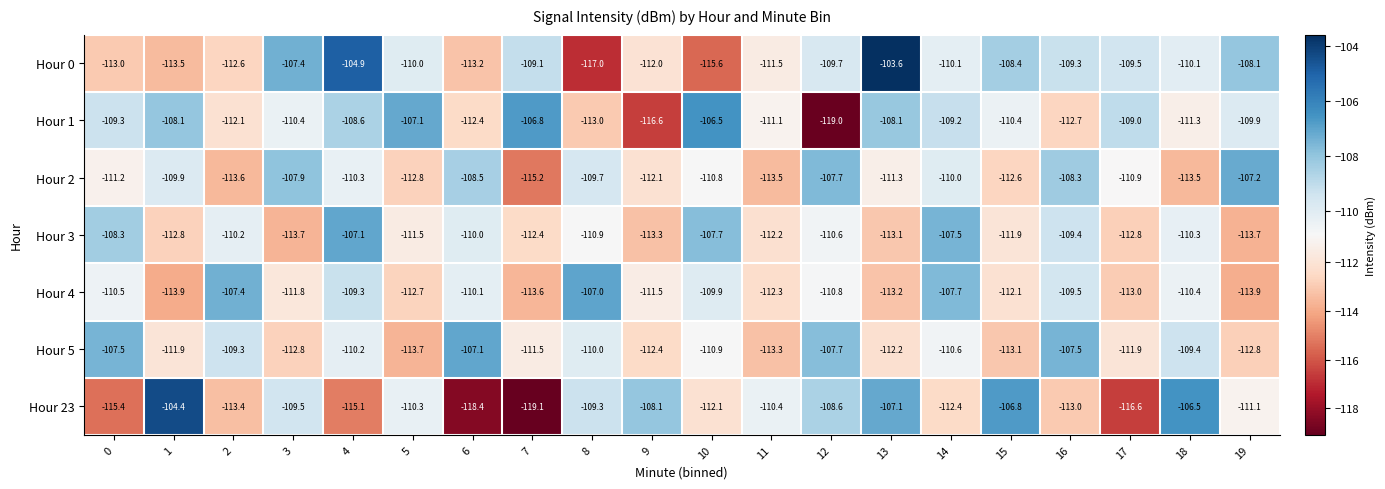

At which label does Hour 3 reach its peak?

4